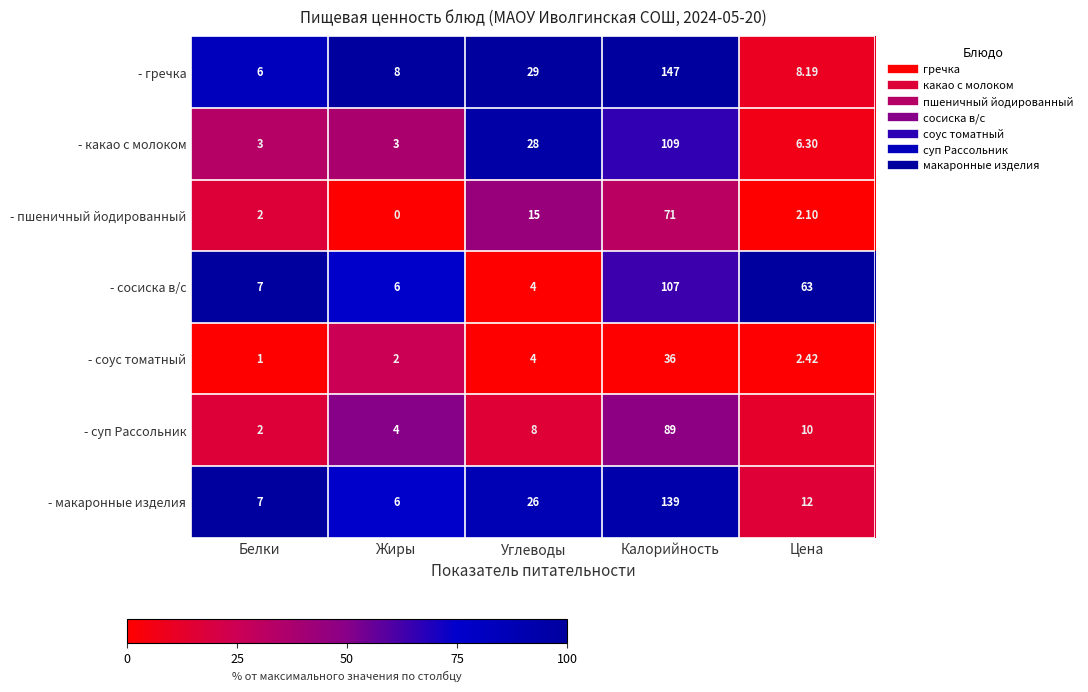

What is the maximum value shown in the chart?

147.0